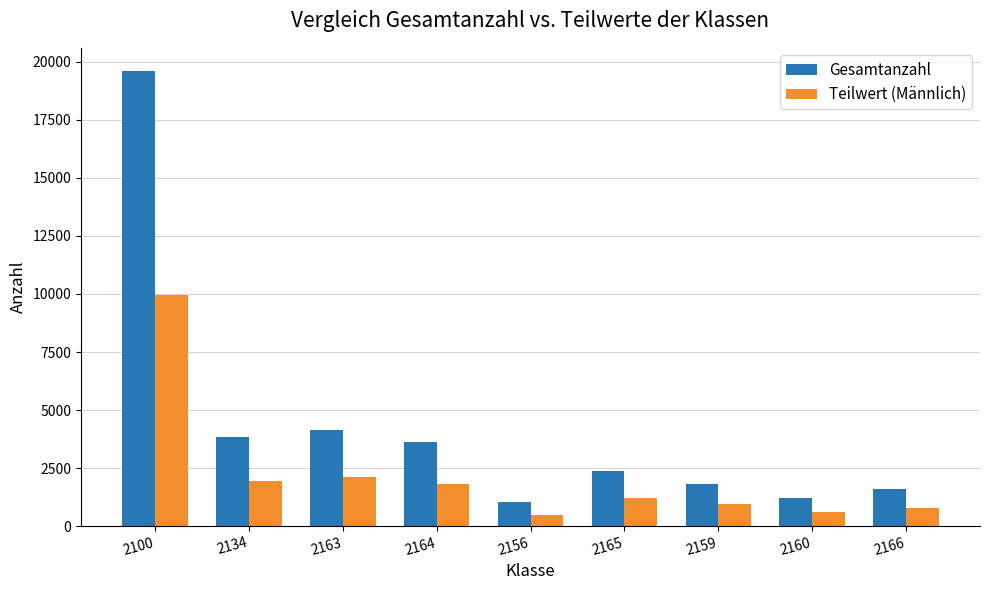

What is the label of the 2nd bar from the right?

2160